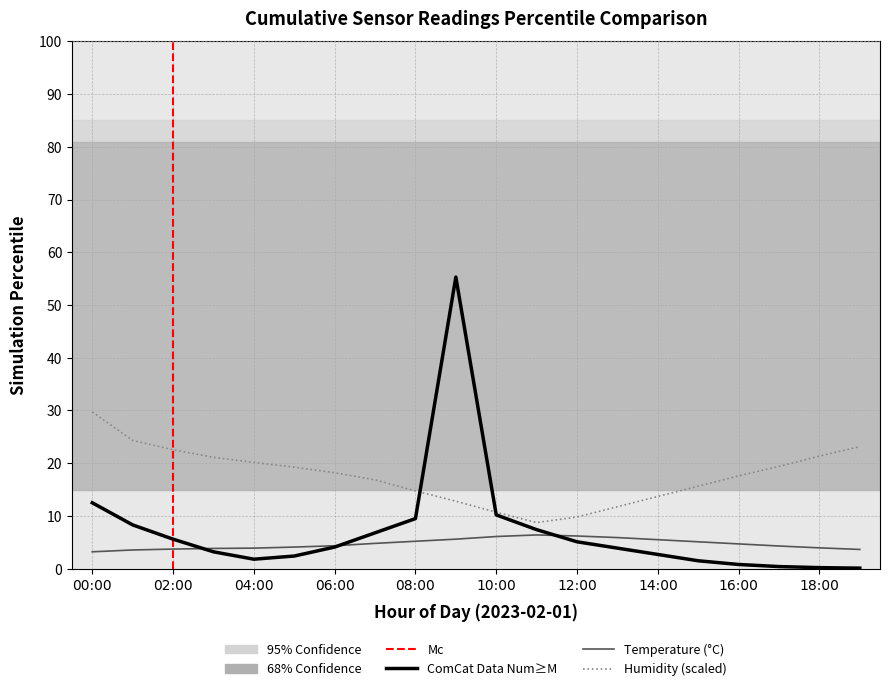

Where is pressure_norm nearest to the value 27?

00:00